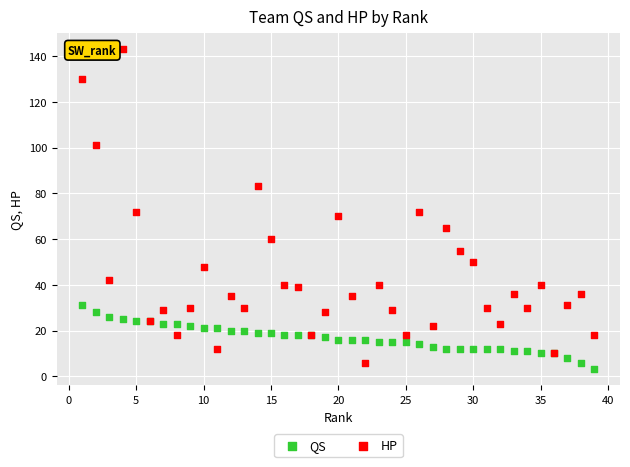

Which series contains the highest Y value?

HP